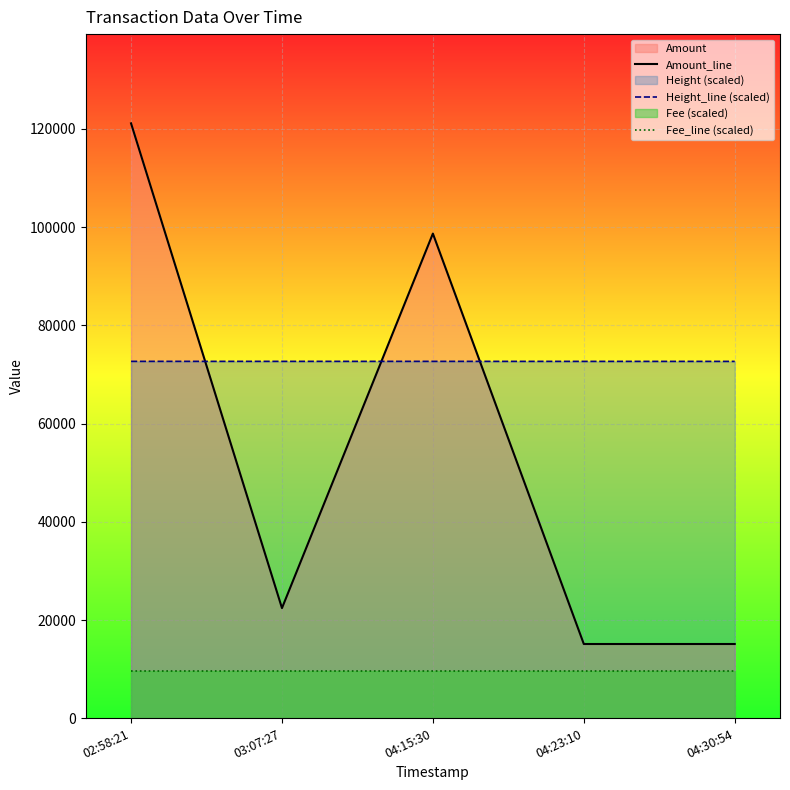

Count the number of categories in the chart.

5